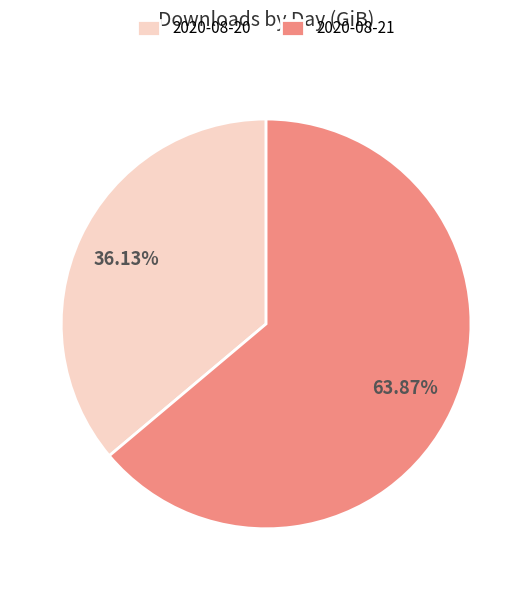

The 2020-08-20 slice represents 36% of the pie. True or false?

True